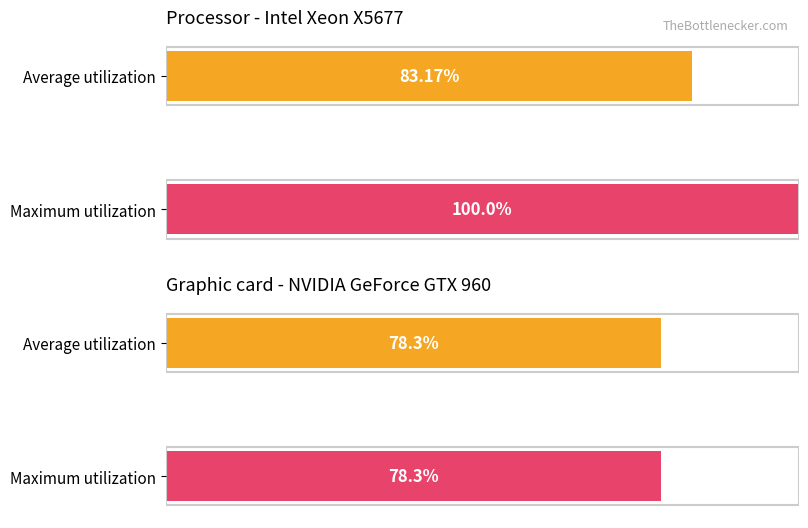

How many bars are there in each group?

2